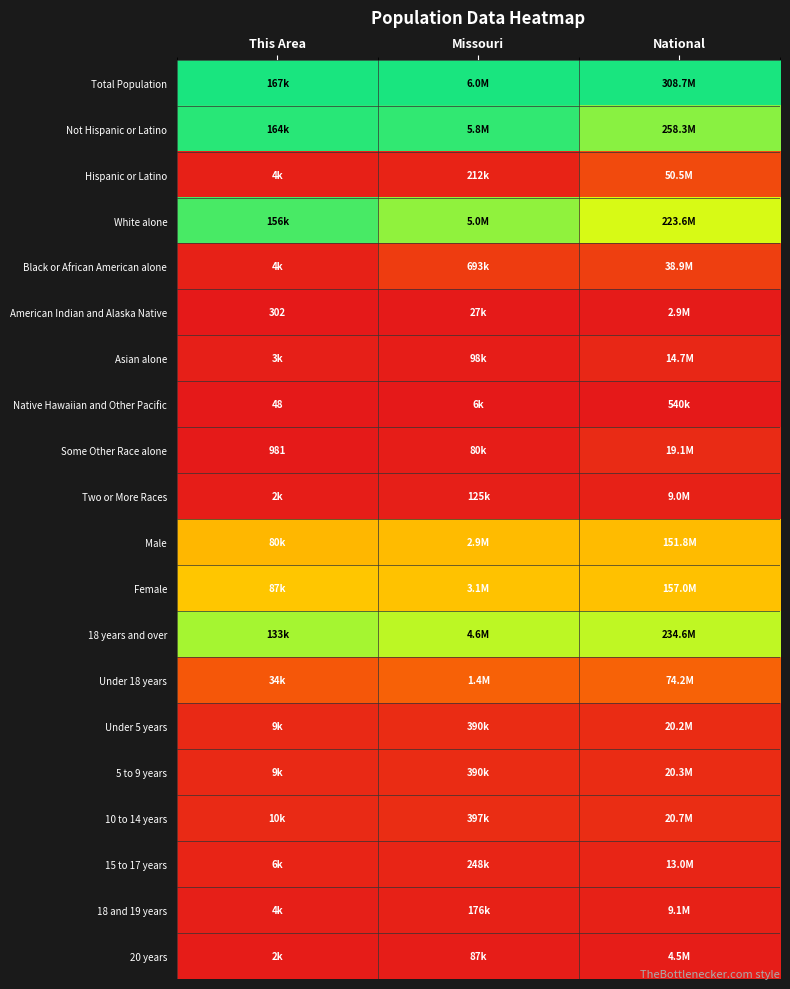

Is the value of Total Population at This Area greater than the value of Some Other Race alone at Missouri?

Yes